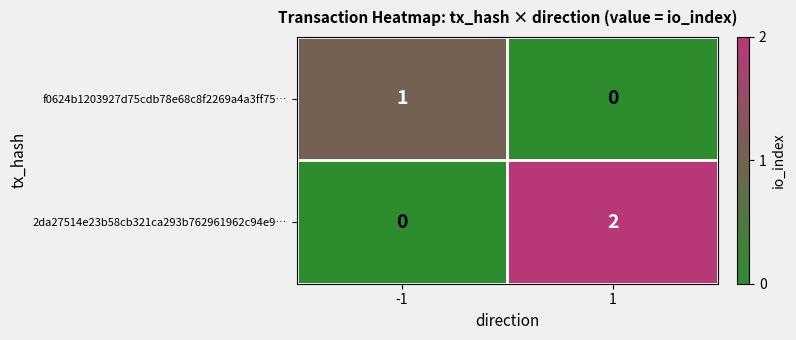

Between -1 and 1, which series saw the biggest shift?

2da27514e23b58cb321ca293b762961962c94e9…